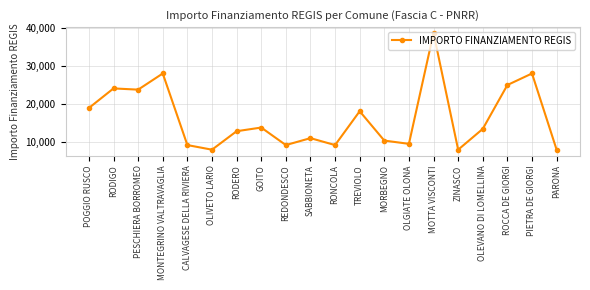

How many interior local peaks (higher than both neighbors) does the data have?

7